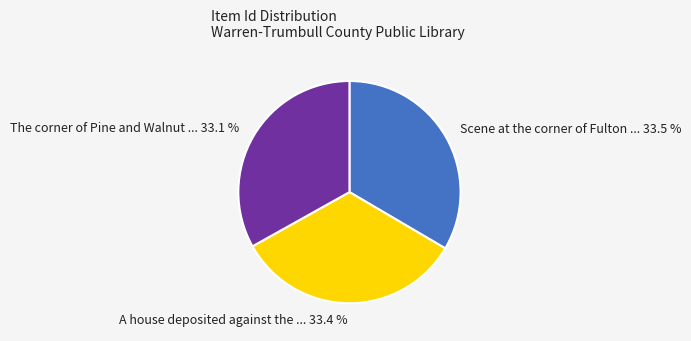

Combined, do The corner of Pine and Walnut ... 33.1 % and A house deposited against the ... 33.4 % account for over 50%?

Yes